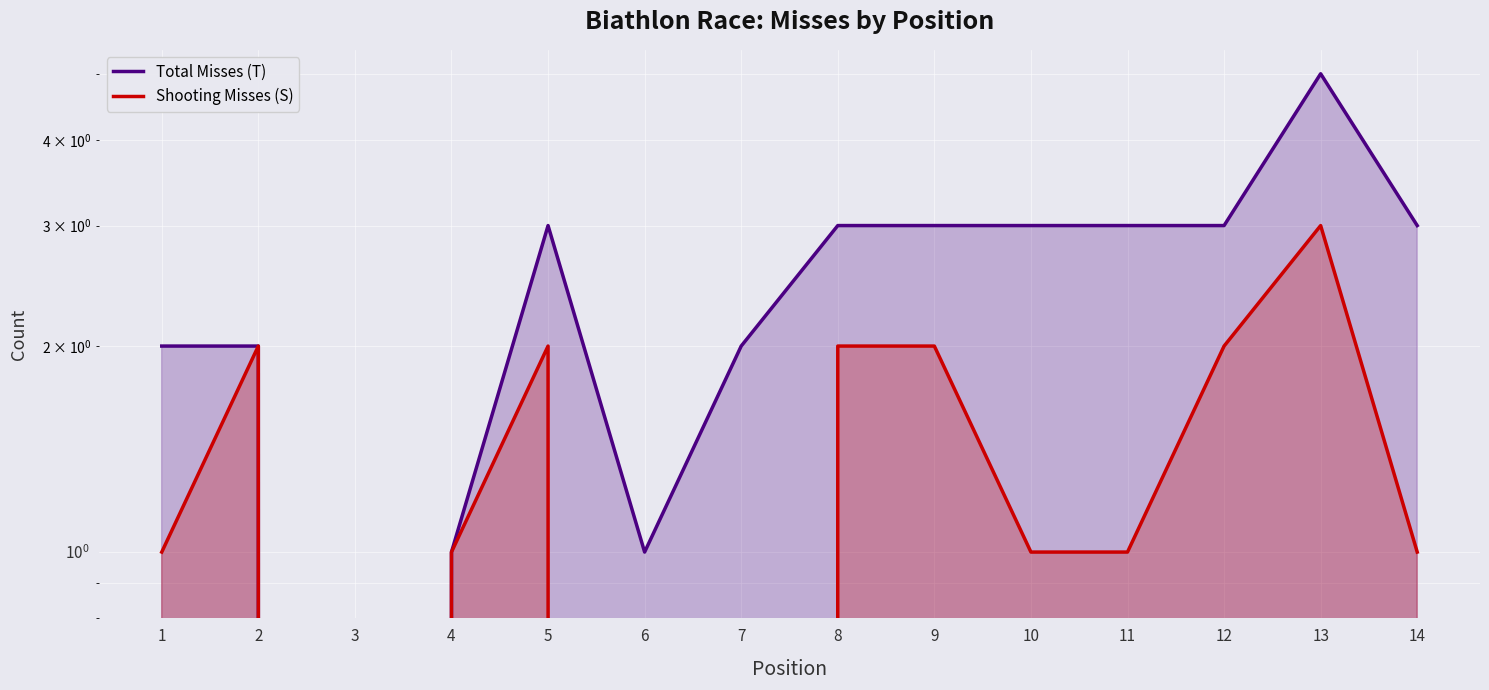

Reading left to right, list all the values displayed in this chart.

Total Misses (T): 1=2	2=2	3=0	4=1	5=3	6=1	7=2	8=3	9=3	10=3	11=3	12=3	13=5	14=3
Shooting Misses (S): 1=1	2=2	3=0	4=1	5=2	6=0	7=0	8=2	9=2	10=1	11=1	12=2	13=3	14=1